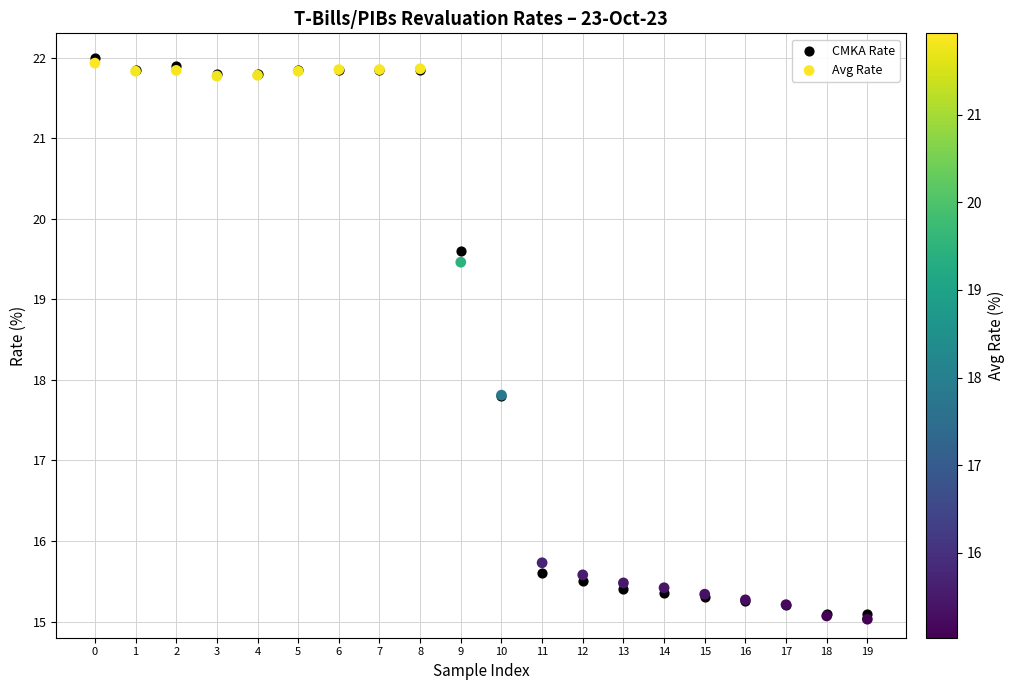

What are all the series names shown in the legend?

CMKA Rate, Avg Rate